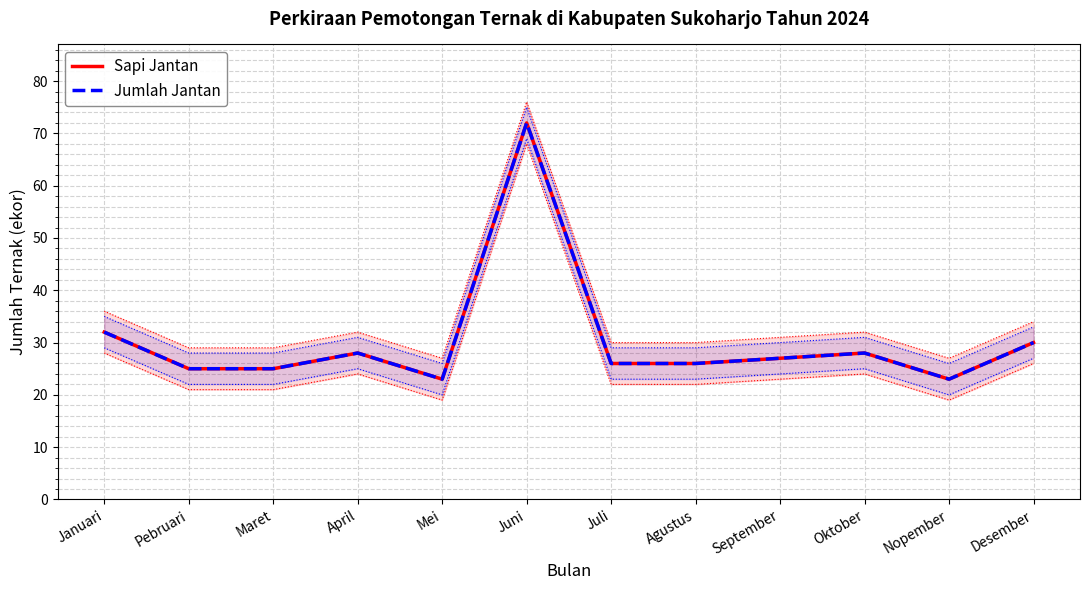

The value of Jumlah Jantan at Desember is 30. True or false?

True